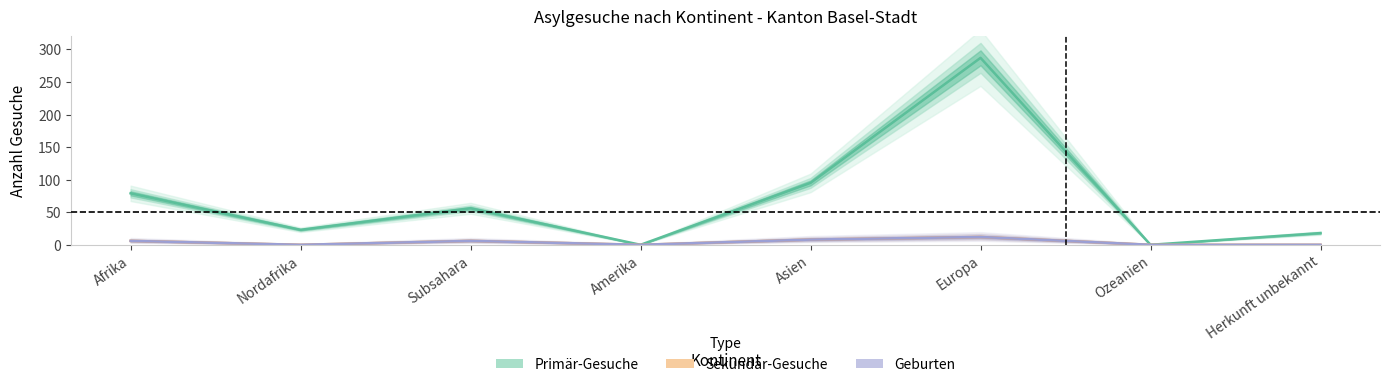

Is it true that Primär-Gesuche equals -187 at Ozeanien?

False